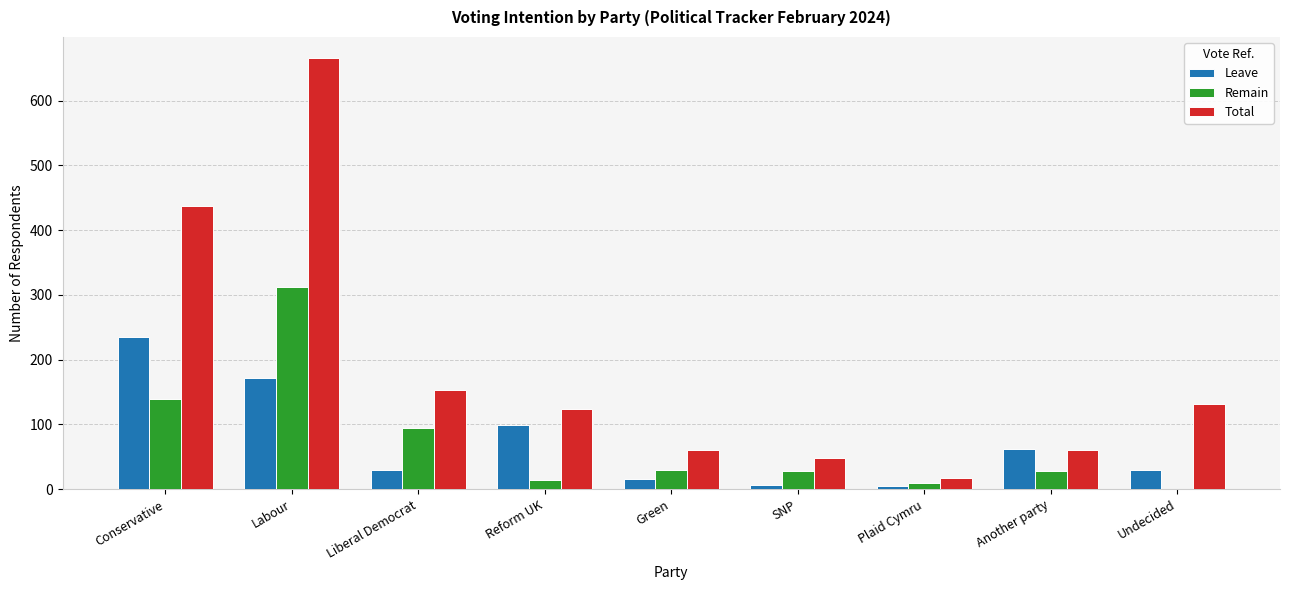

Where is Leave nearest to the value 120?

Reform UK